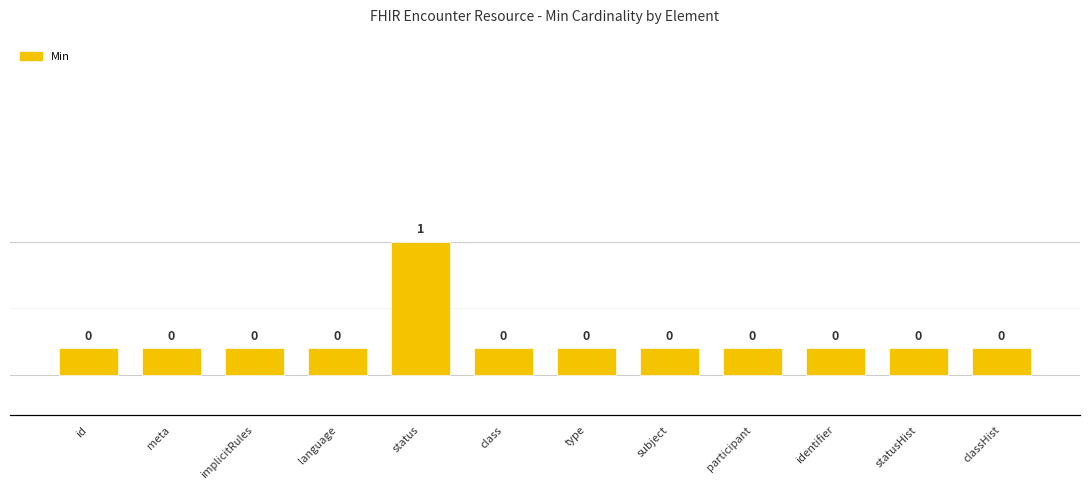

The chart shows a value of 0.3 at subject. True or false?

False